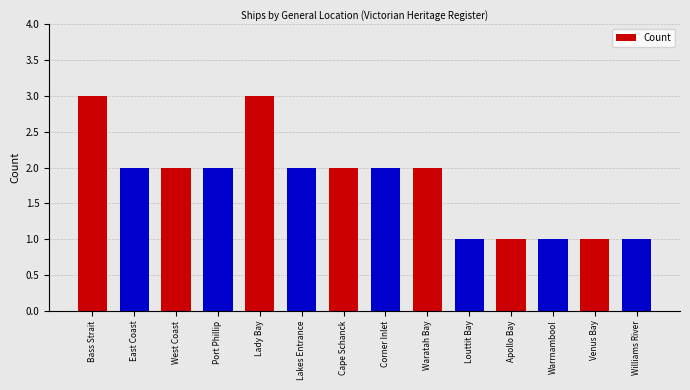

What is the greatest value displayed?

3